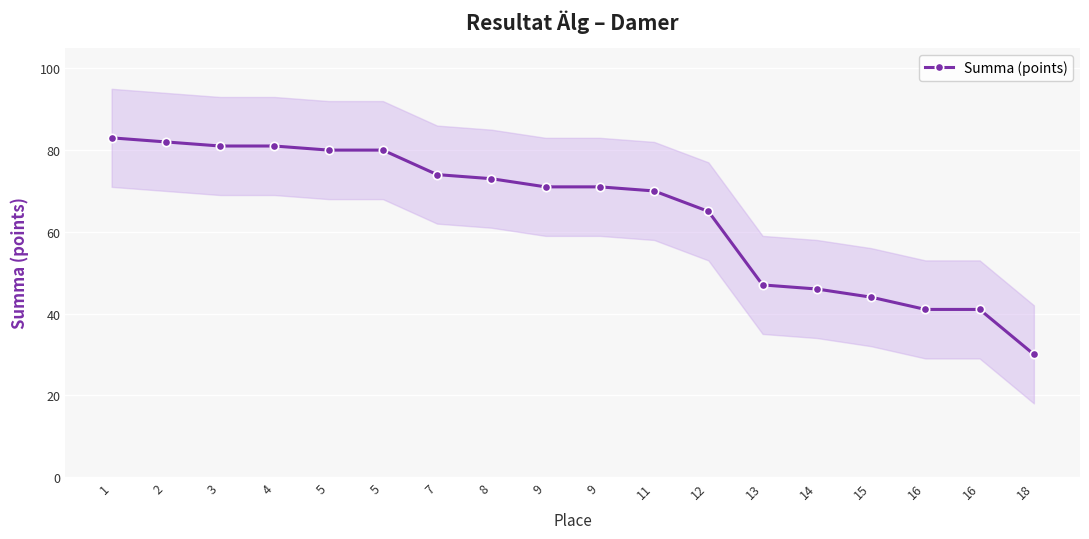

List the labels in order of value, largest first.

1, 2, 3, 4, 5, 5, 7, 8, 9, 9, 11, 12, 13, 14, 15, 16, 16, 18